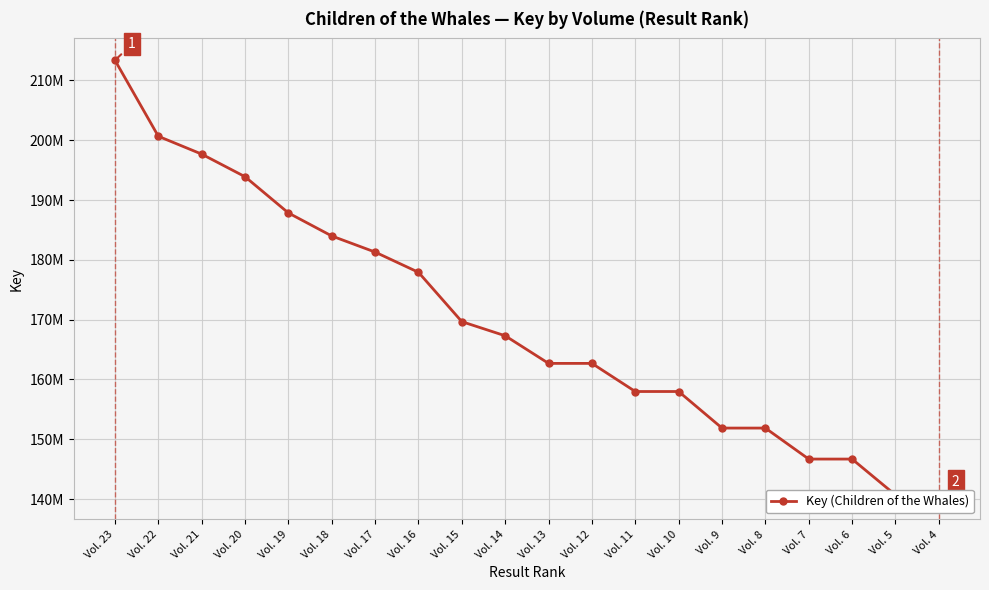

Reading left to right, extract all data points from this chart.

Vol. 23=213360105	Vol. 22=200654914	Vol. 21=197670614	Vol. 20=193893498	Vol. 19=187834903	Vol. 18=183986606	Vol. 17=181294310	Vol. 16=177912829	Vol. 15=169664952	Vol. 14=167303635	Vol. 13=162687496	Vol. 12=162687456	Vol. 11=157987068	Vol. 10=157986990	Vol. 9=151875814	Vol. 8=151875771	Vol. 7=146694319	Vol. 6=146693176	Vol. 5=140692082	Vol. 4=140271698